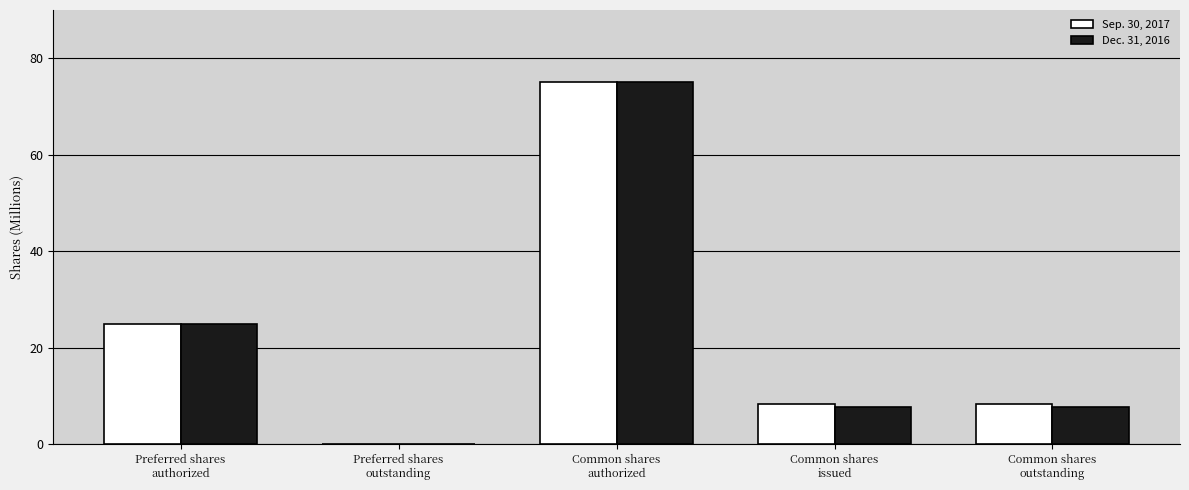

What is the average value of the Sep. 30, 2017 series?

23.4